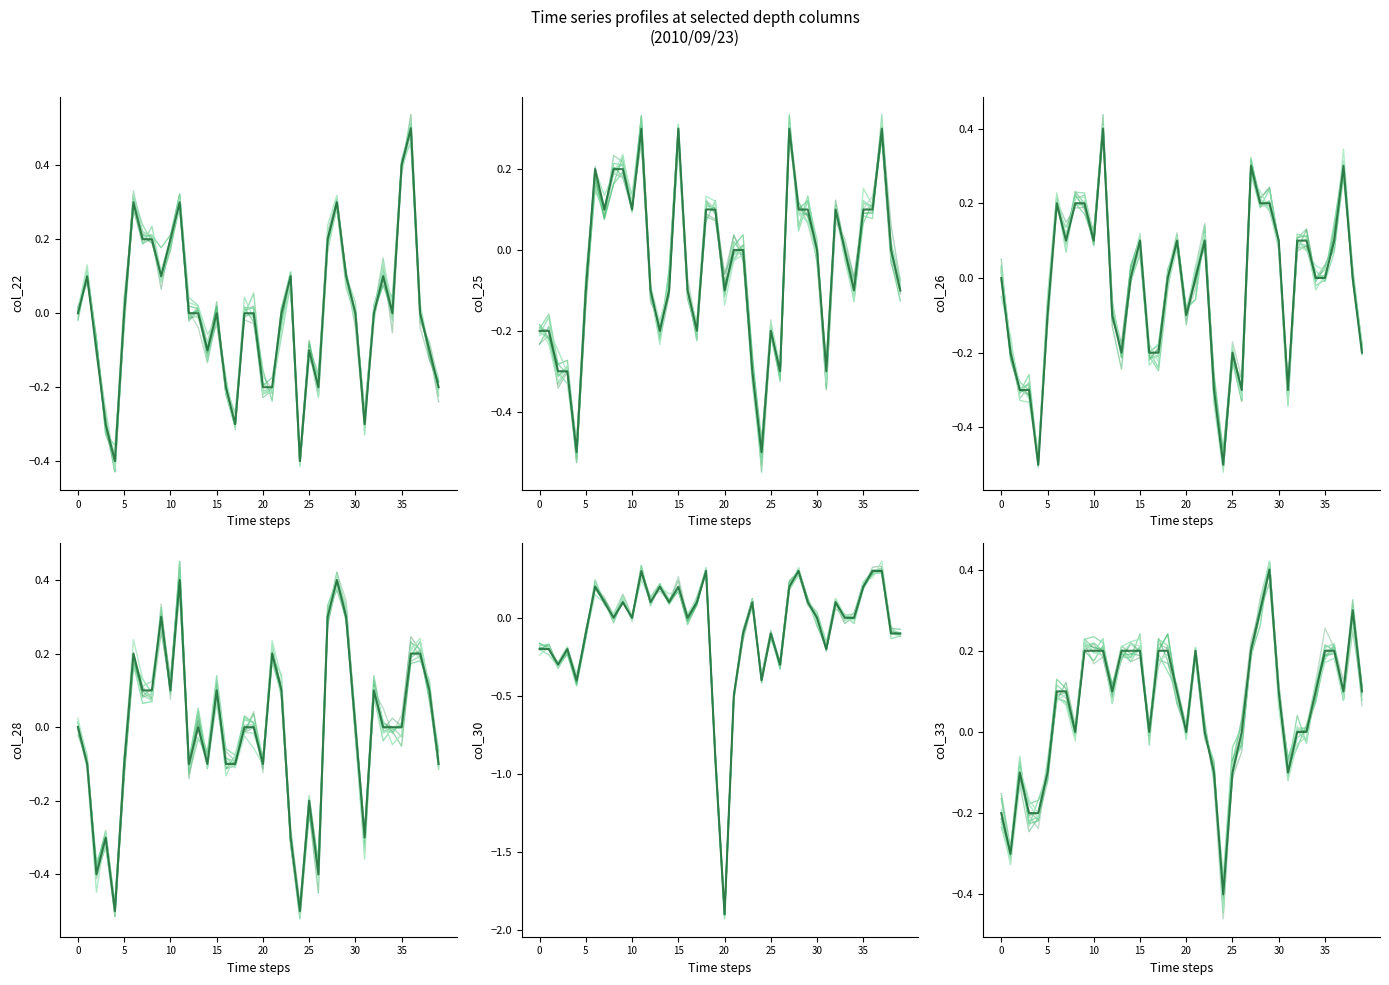

True or false: col_25 has a value of -0.2 at 2010/09/23 02:50.

True